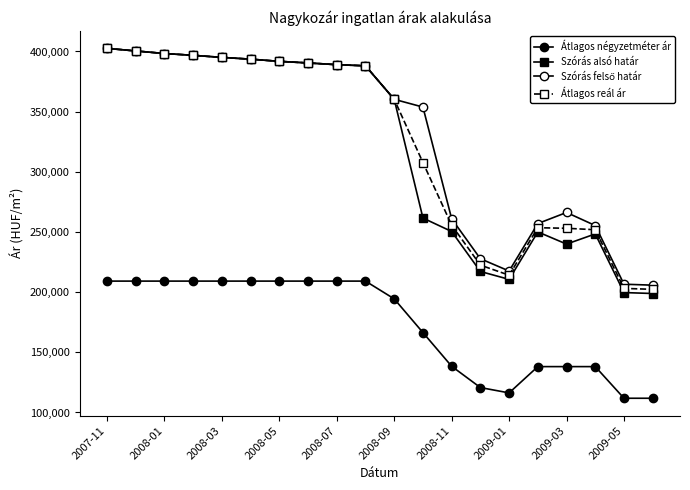

At which category does Átlagos négyzetméter ár reach its first local valley?

2009-01